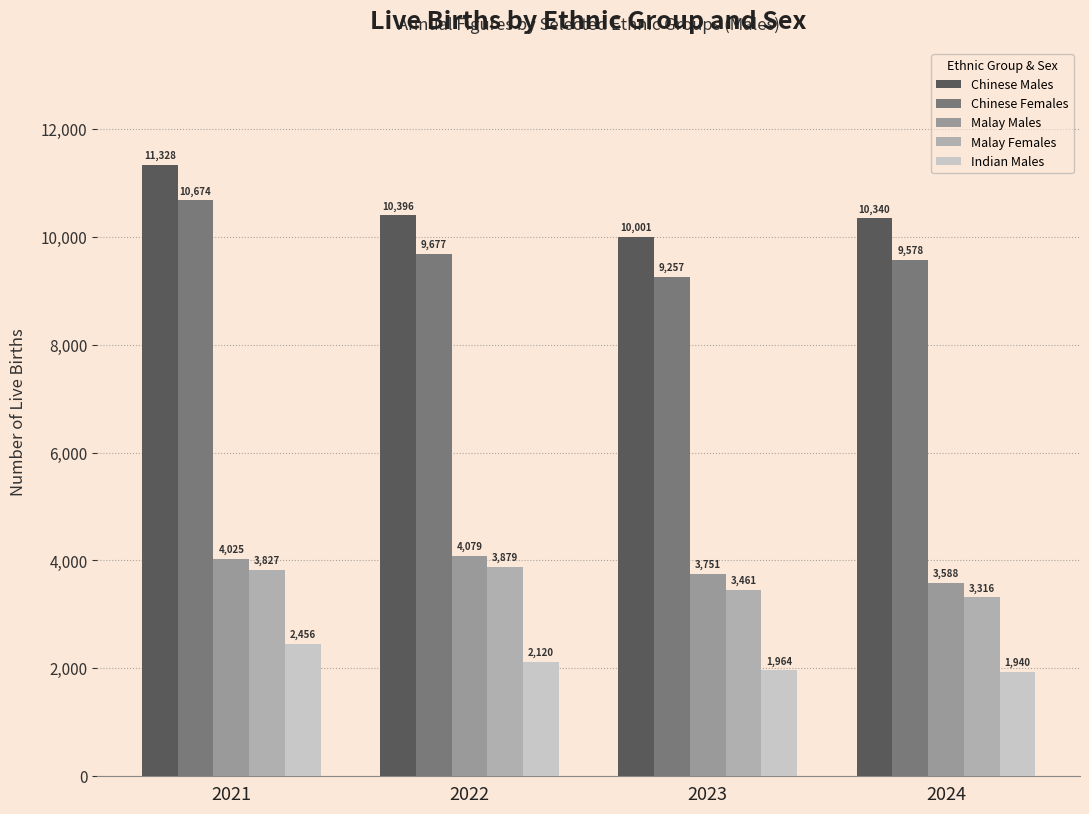

Is it true that Malay Males equals 3751 at 2023?

True